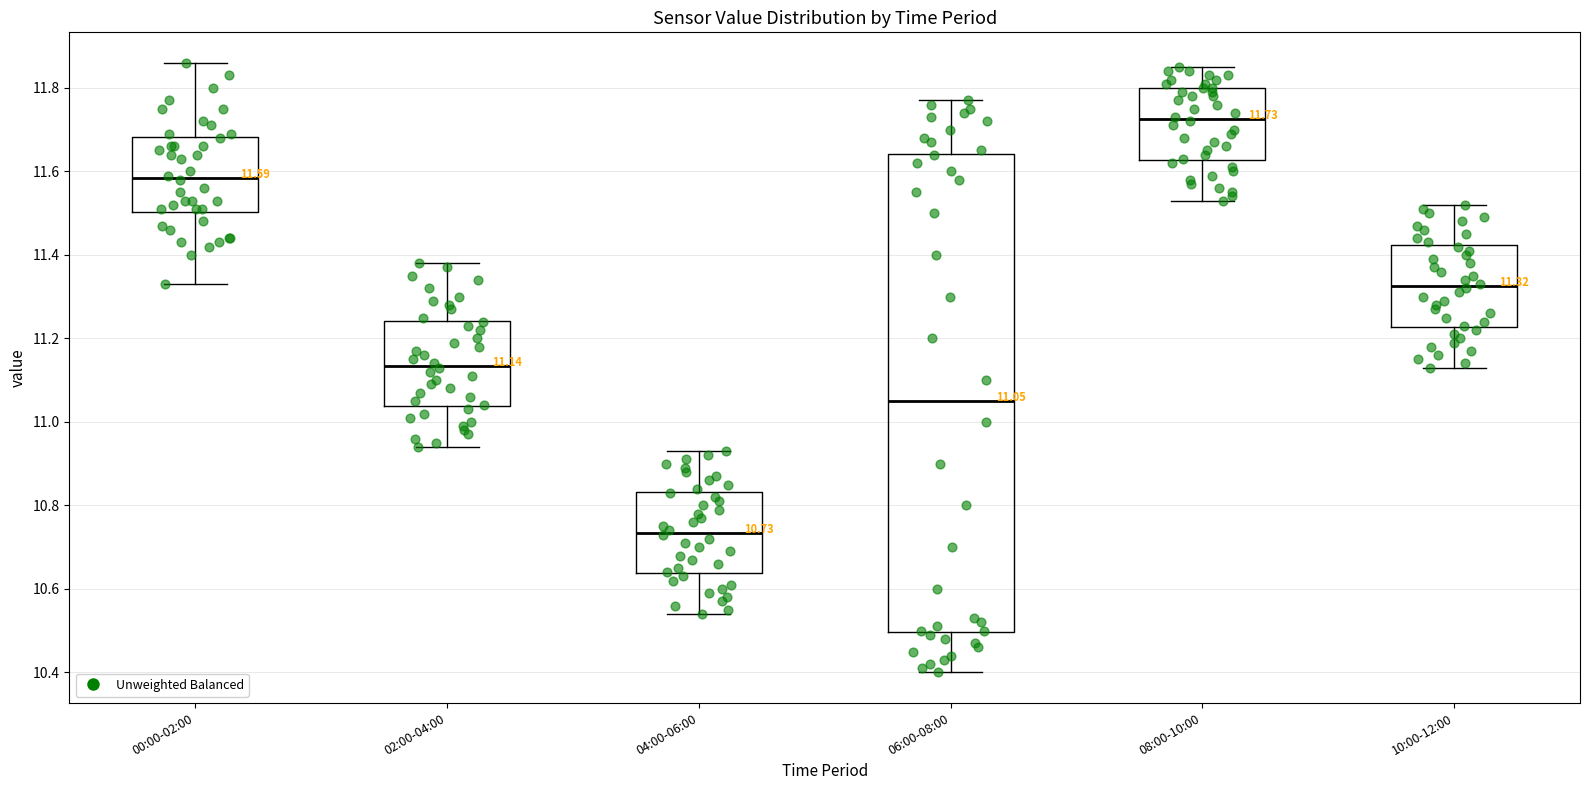

Comparing the boxes themselves (not the whiskers), which one is the tallest?

06:00-08:00